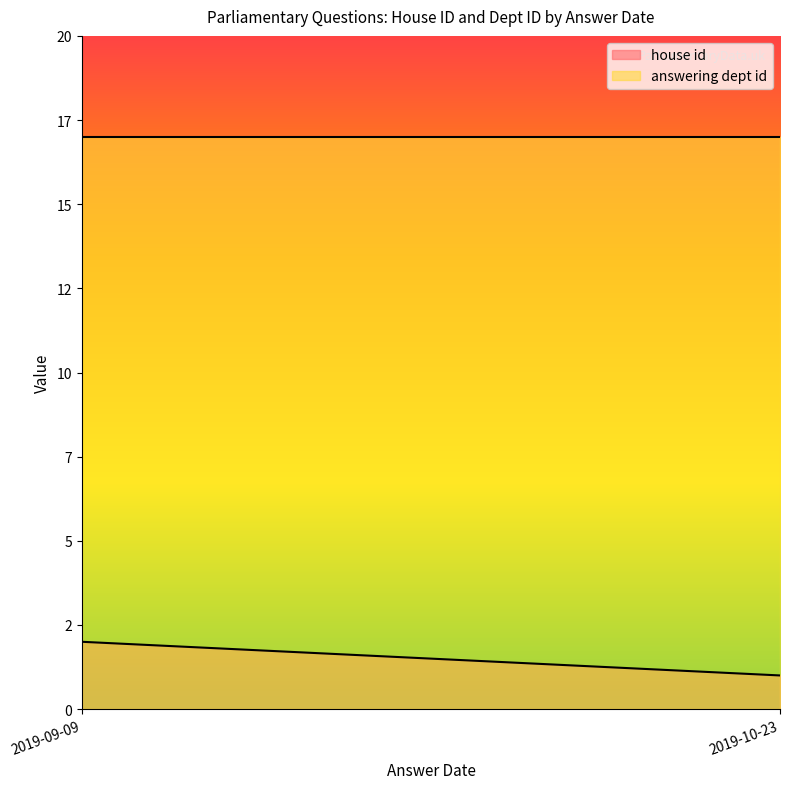

At which label is answering dept id closest to 17?

2019-10-23